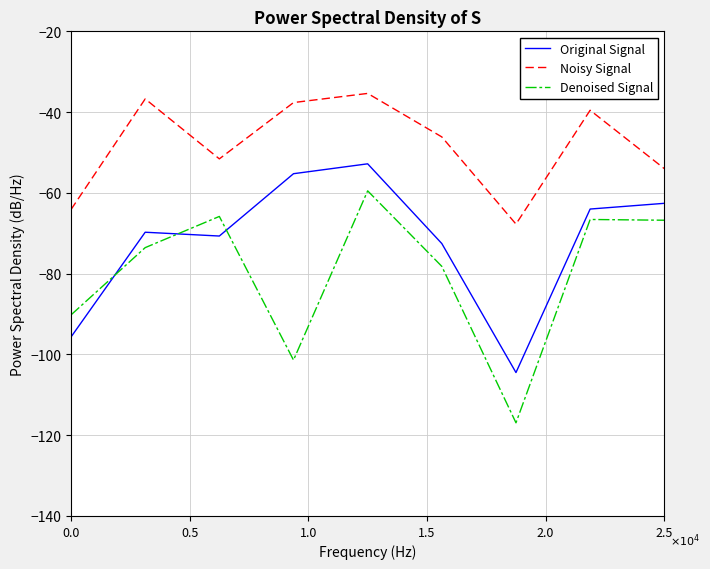

How many values in the Noisy Signal series are below -46?

5